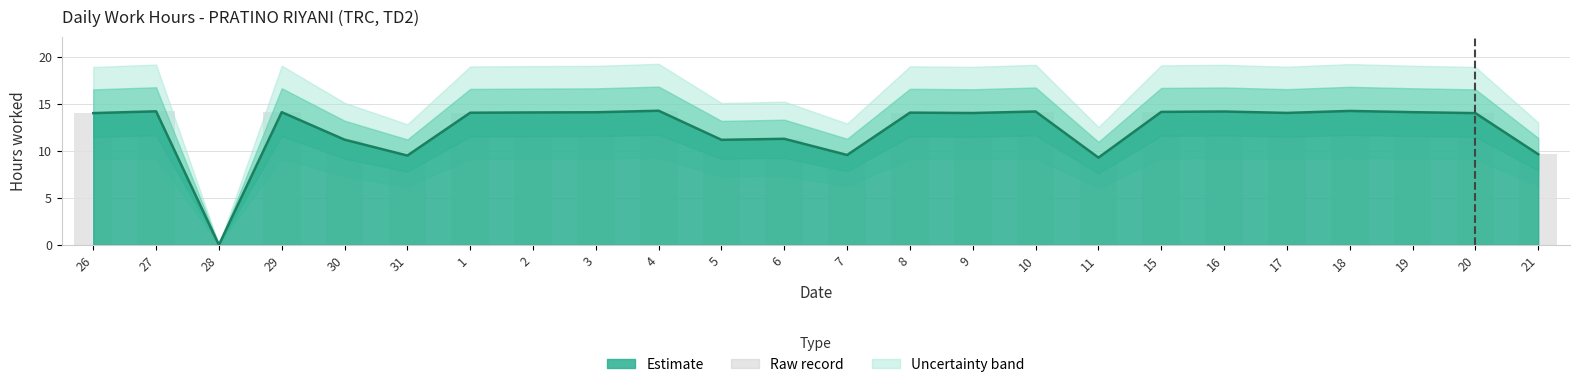

Are the bars grouped side by side (vs. stacked)?

No